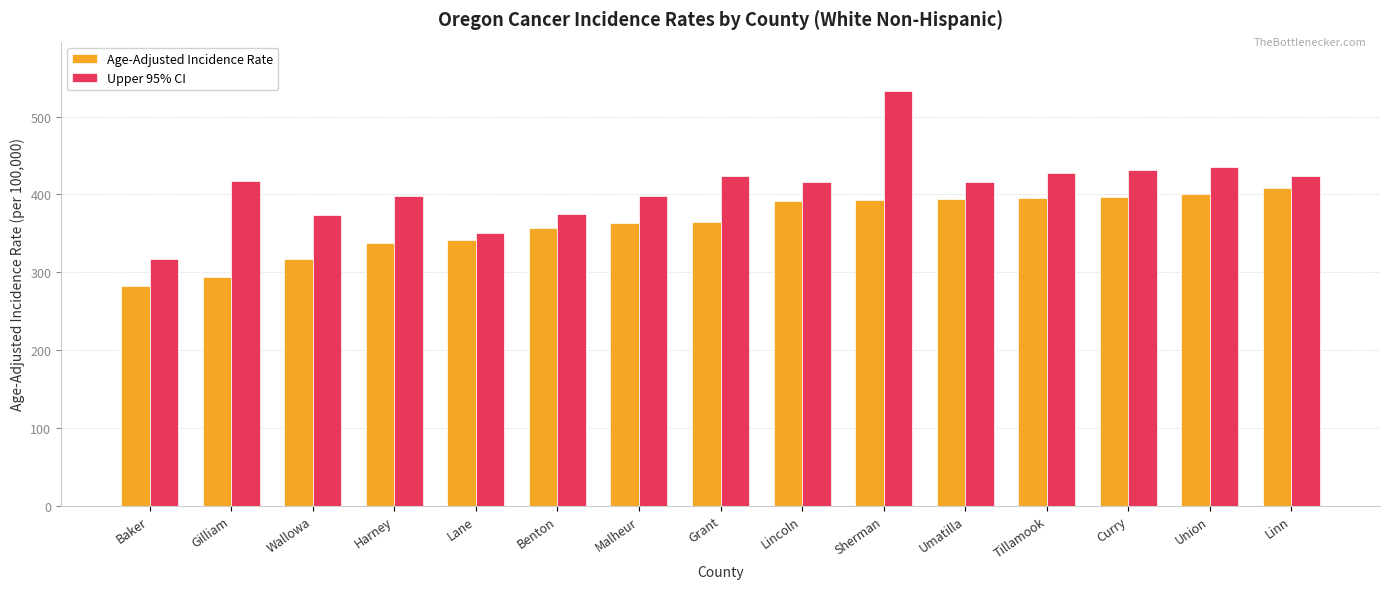

At which label does Upper 95% CI first exceed 416?

Gilliam